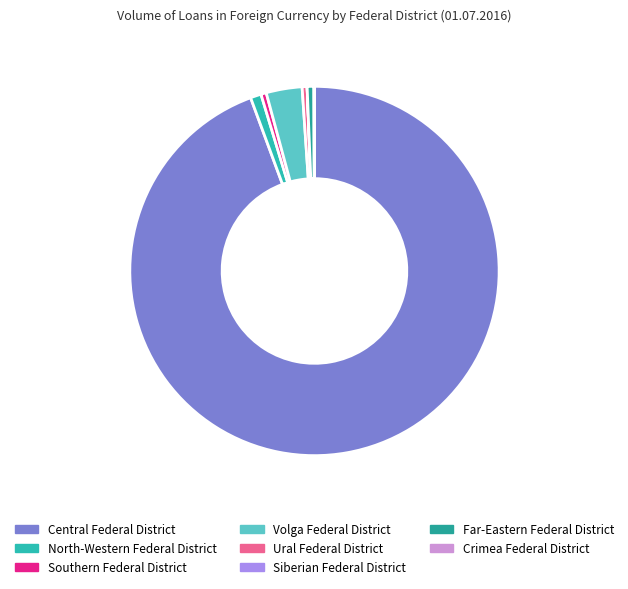

Which slice represents more than half of the pie?

Central Federal District